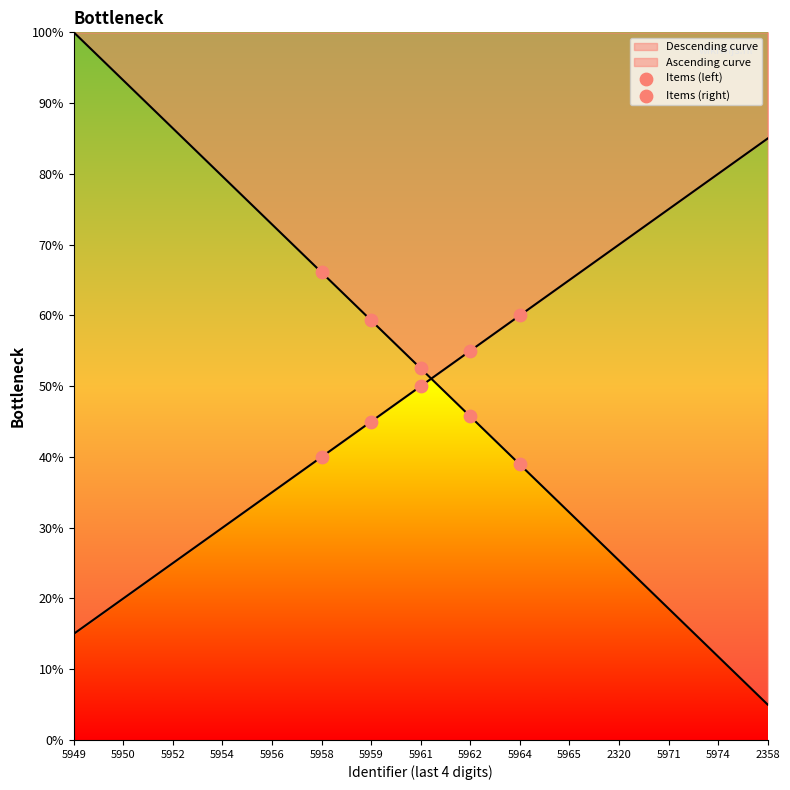

Which series has the largest total across all categories?

Items (left)